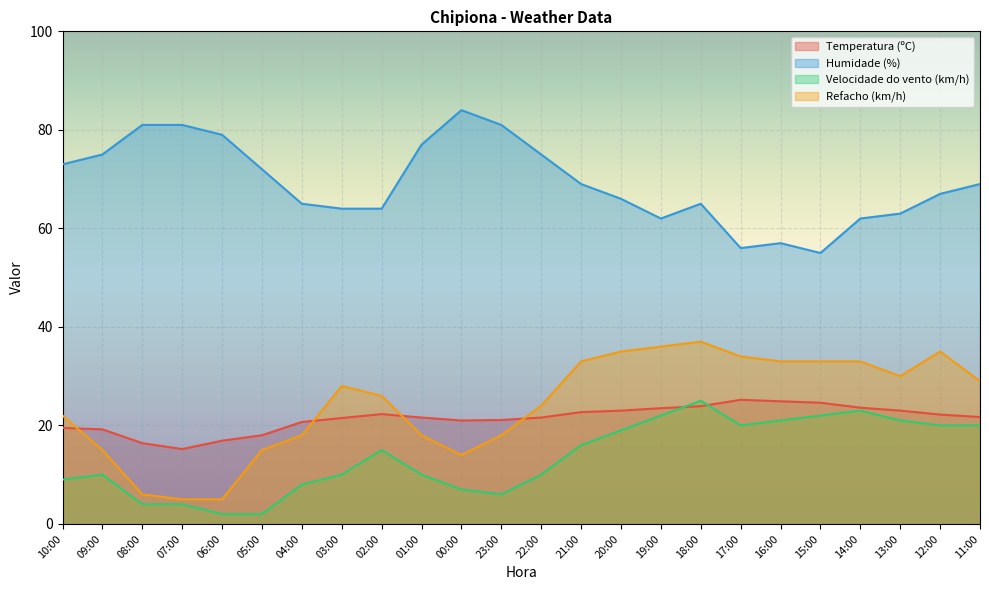

Rank the categories by Temperatura (ºC) value from lowest to highest.

07:00, 08:00, 06:00, 05:00, 09:00, 10:00, 04:00, 00:00, 23:00, 03:00, 01:00, 22:00, 11:00, 12:00, 02:00, 21:00, 20:00, 13:00, 19:00, 14:00, 18:00, 15:00, 16:00, 17:00